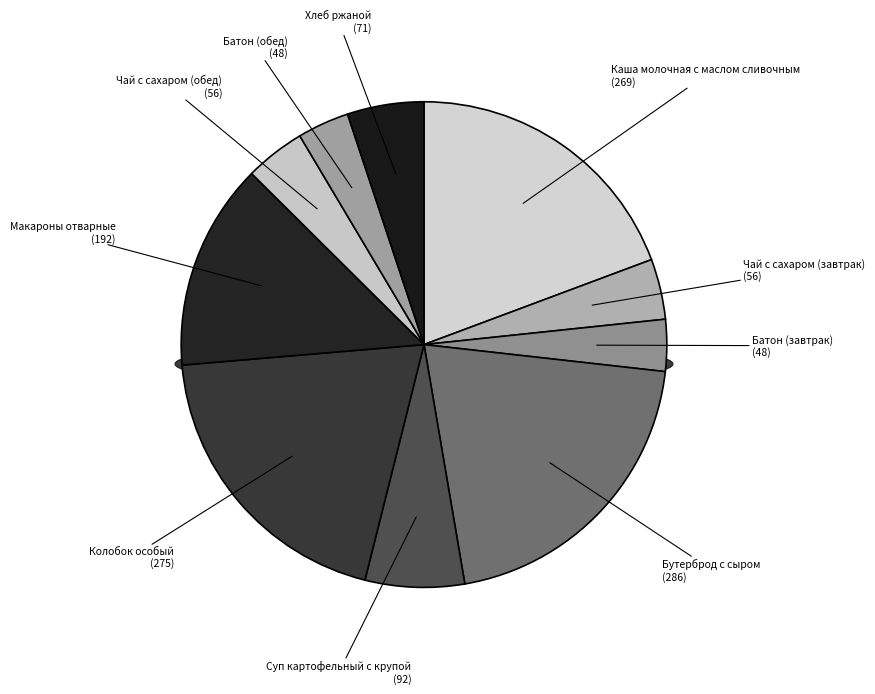

How many segments does this pie chart have?

10